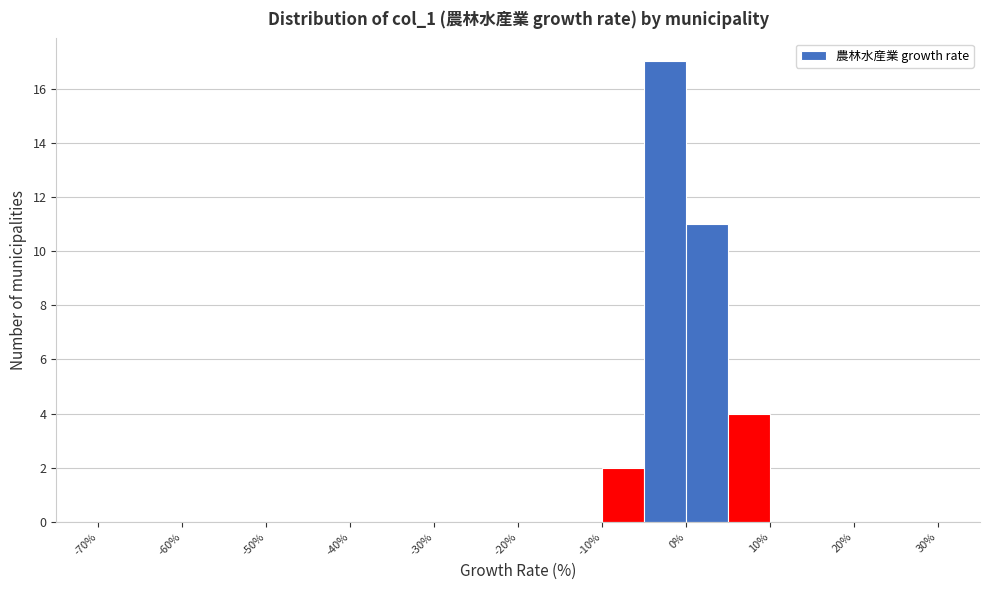

Reading left to right, transcribe this chart: for each bar, give the range it covers on the x-axis and its height. The values are not printed on the chart, so give them approximately, as read against the axis.

-70 to -65: 0
-65 to -60: 0
-60 to -55: 0
-55 to -50: 0
-50 to -45: 0
-45 to -40: 0
-40 to -35: 0
-35 to -30: 0
-30 to -25: 0
-25 to -20: 0
-20 to -15: 0
-15 to -10: 0
-10 to -5: 2
-5 to 0: 17
0 to 5: 11
5 to 10: 4
10 to 15: 0
15 to 20: 0
20 to 25: 0
25 to 30: 0